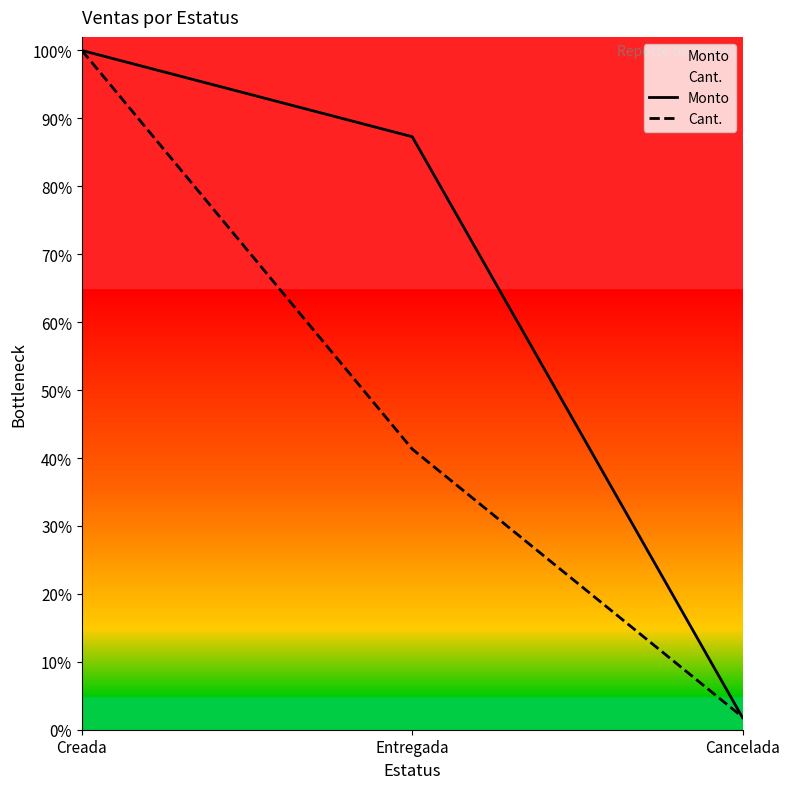

What position from the left is Creada?

1